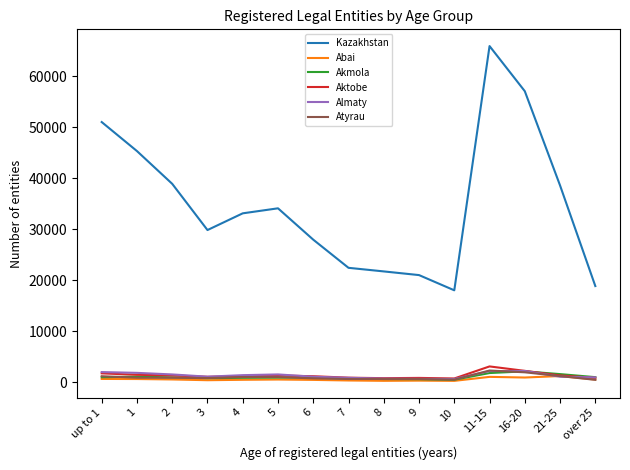

The value of Kazakhstan at 1 is 18839. True or false?

False